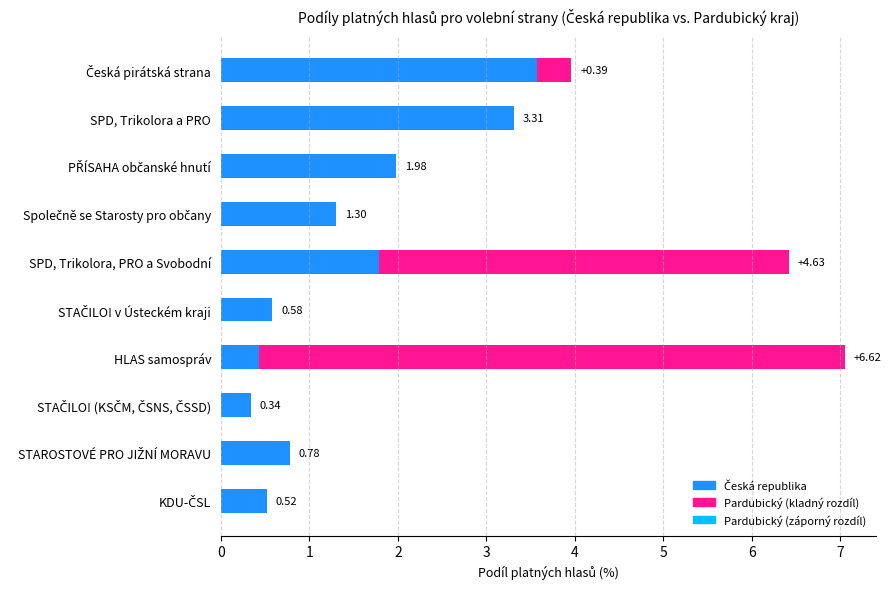

Reading right to left, extract all data points from this chart.

Česká republika: KDU-ČSL=0.5	STAROSTOVÉ PRO JIŽNÍ MORAVU=0.8	STAČILO! (KSČM, ČSNS, ČSSD)=0.3	HLAS samospráv=0.4	STAČILO! v Ústeckém kraji=0.6	SPD, Trikolora, PRO a Svobodní=1.8	Společně se Starosty pro občany=1.3	PŘÍSAHA občanské hnutí=2.0	SPD, Trikolora a PRO=3.3	Česká pirátská strana=3.6
Pardubický: KDU-ČSL=0.0	STAROSTOVÉ PRO JIŽNÍ MORAVU=0.0	STAČILO! (KSČM, ČSNS, ČSSD)=0.0	HLAS samospráv=7.0	STAČILO! v Ústeckém kraji=0.0	SPD, Trikolora, PRO a Svobodní=6.4	Společně se Starosty pro občany=0.0	PŘÍSAHA občanské hnutí=0.0	SPD, Trikolora a PRO=0.0	Česká pirátská strana=4.0